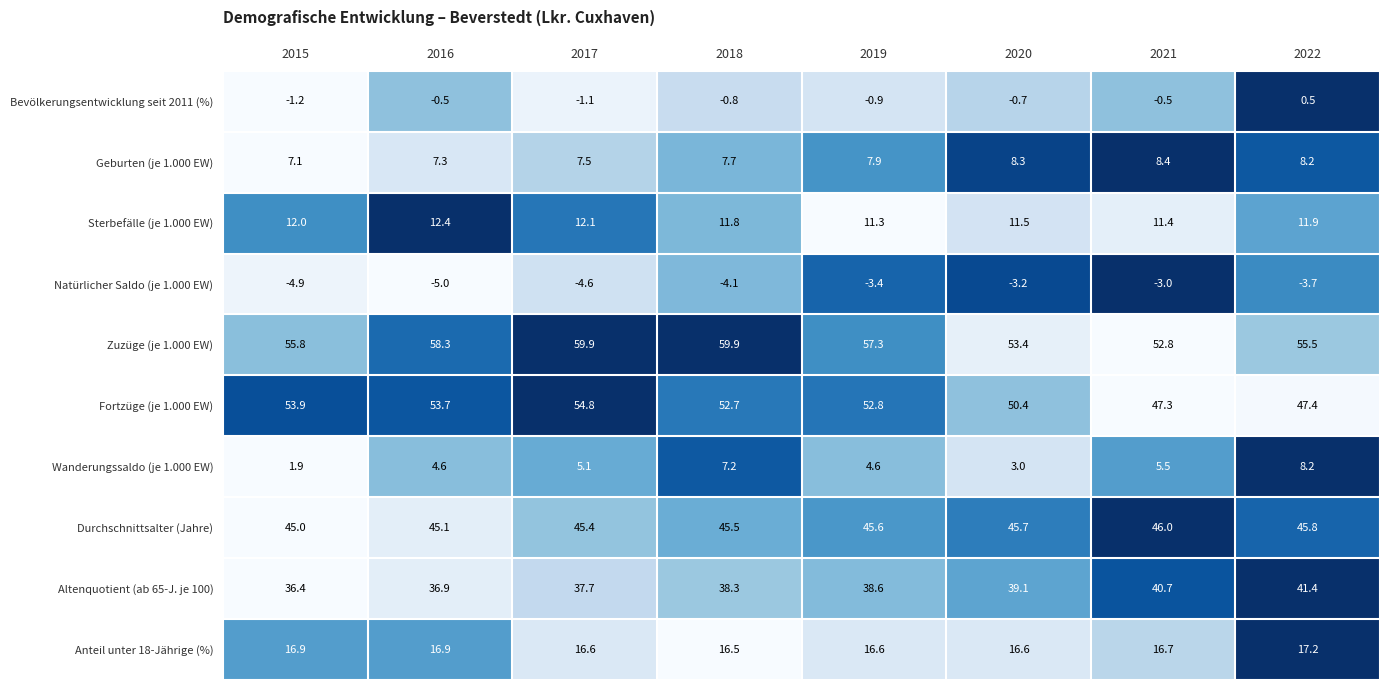

At how many categories does at least one series exceed 0?

8